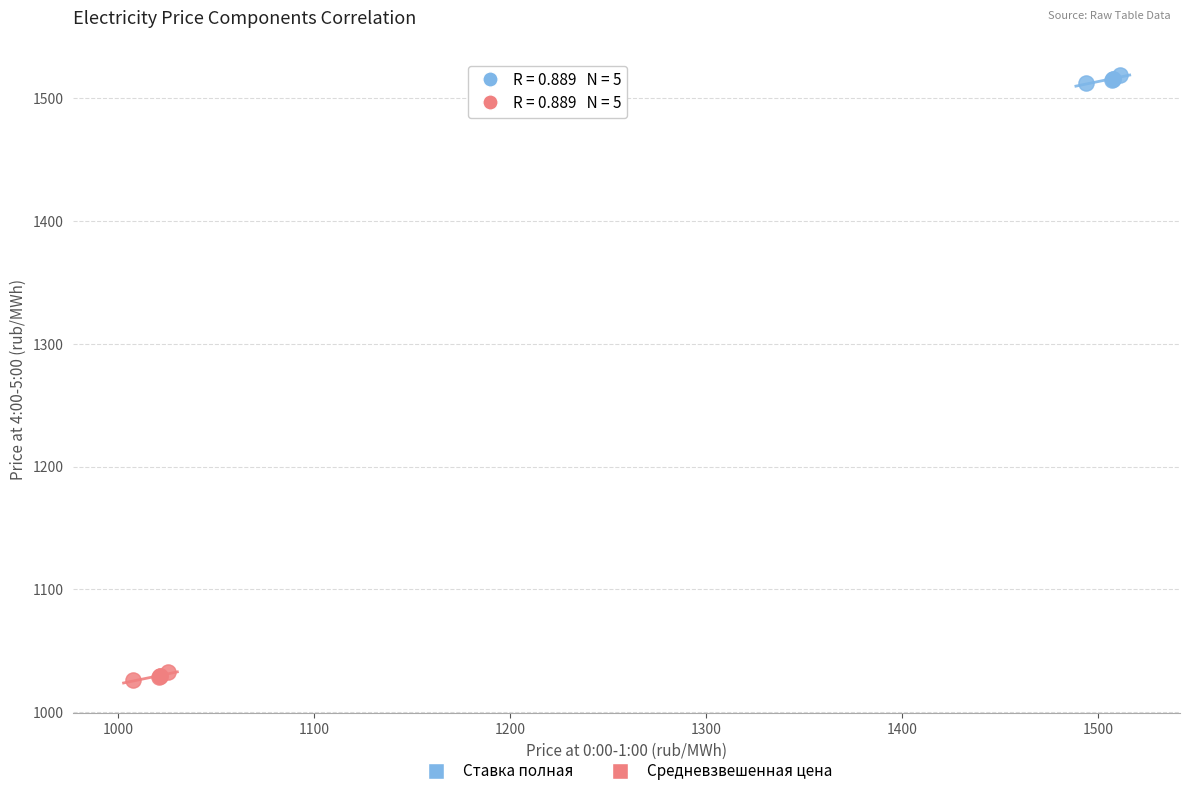

Which series reaches the maximum Y coordinate?

Ставка полная